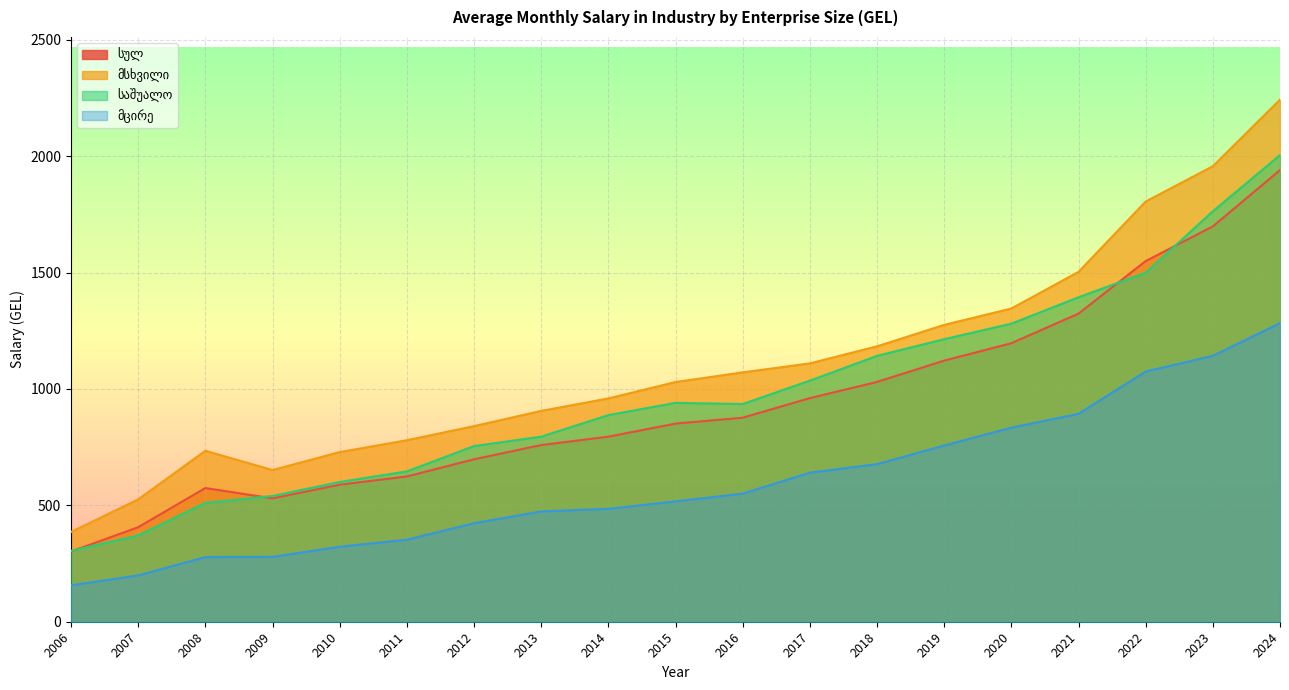

Reading right to left, extract all data points from this chart.

სულ: 2024=1939.9	2023=1698.1	2022=1549.2	2021=1323.5	2020=1196.4	2019=1121.6	2018=1030.1	2017=960.5	2016=876.4	2015=851.1	2014=794.9	2013=758.9	2012=697.8	2011=624.0	2010=588.6	2009=529.8	2008=574.3	2007=406.0	2006=301.6
მსხვილი: 2024=2242.8	2023=1956.6	2022=1805.1	2021=1502.9	2020=1345.5	2019=1275.1	2018=1183.0	2017=1109.7	2016=1071.1	2015=1029.6	2014=959.2	2013=905.6	2012=840.2	2011=779.6	2010=728.6	2009=651.6	2008=734.3	2007=525.7	2006=385.6
საშუალო: 2024=2004.5	2023=1763.0	2022=1499.4	2021=1393.8	2020=1280.3	2019=1213.7	2018=1142.0	2017=1035.6	2016=935.2	2015=940.1	2014=887.5	2013=795.0	2012=754.6	2011=645.7	2010=600.3	2009=540.2	2008=510.8	2007=370.8	2006=304.5
მცირე: 2024=1282.6	2023=1142.2	2022=1074.7	2021=893.1	2020=833.7	2019=756.9	2018=677.0	2017=640.3	2016=550.2	2015=517.0	2014=485.0	2013=473.7	2012=423.4	2011=352.3	2010=322.2	2009=278.6	2008=277.8	2007=199.0	2006=156.5